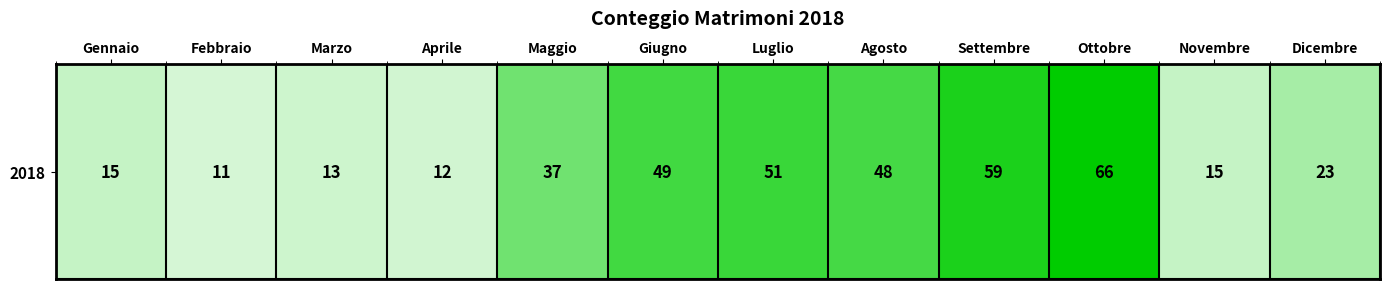

What is the difference between the second highest and second lowest values?

47